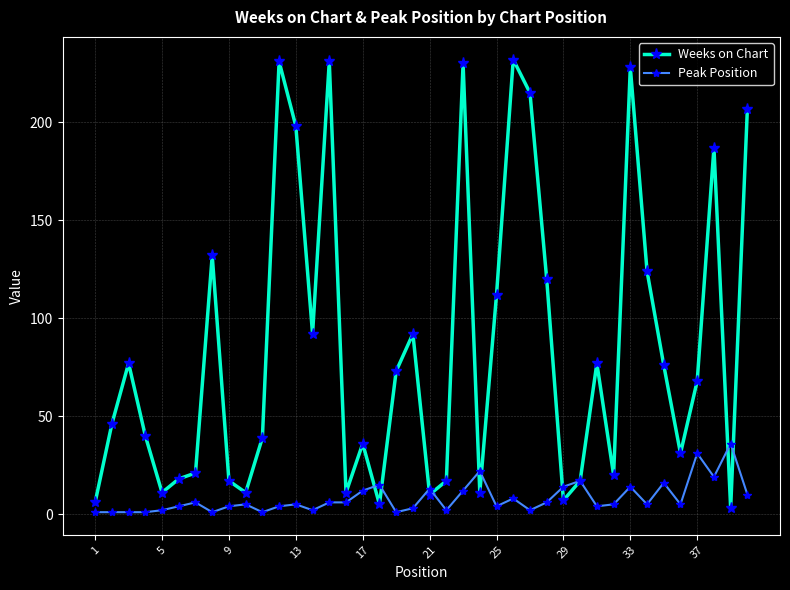

Which series has the largest total across all categories?

Weeks on Chart